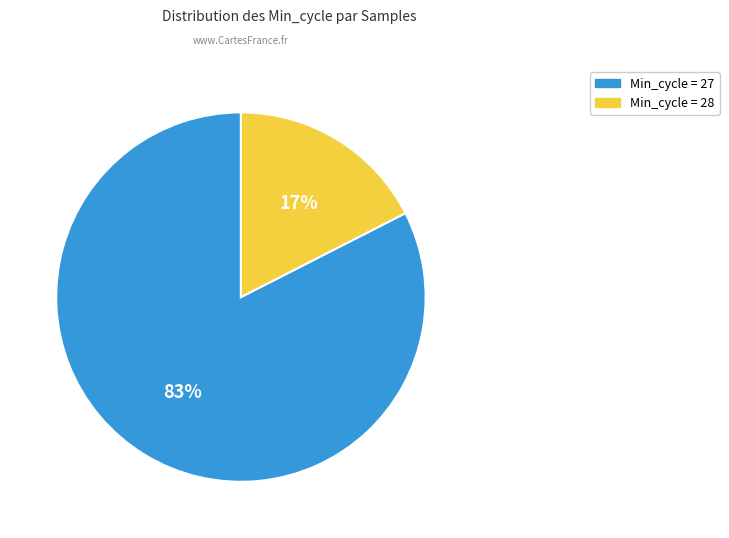

To the nearest percent, what is the average slice percentage?

50%